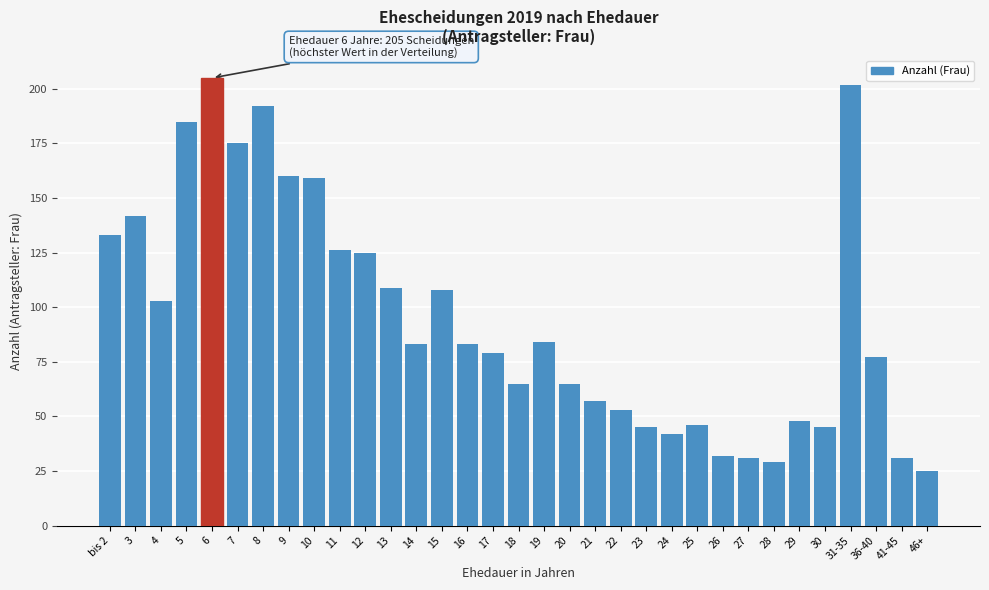

What is the ratio of the value at 9 to the value at 10?

1.0